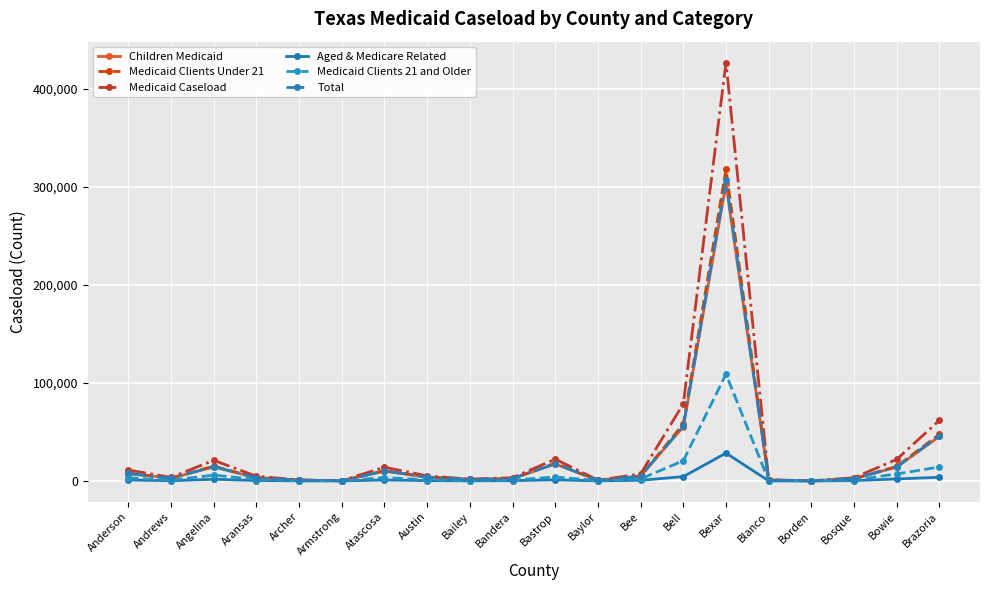

How many lines are shown in the chart?

6